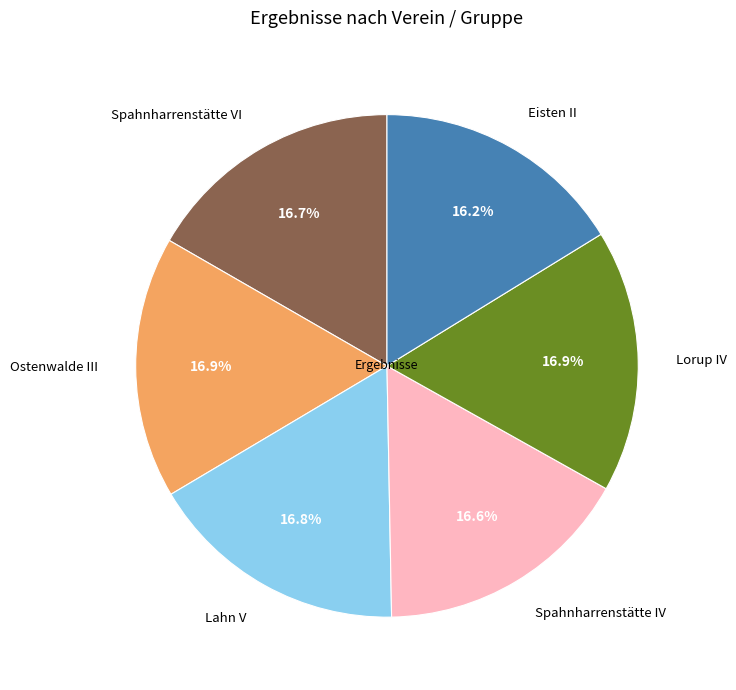

Approximately how many times larger is the value at Eisten II compared to Lahn V?

1.0